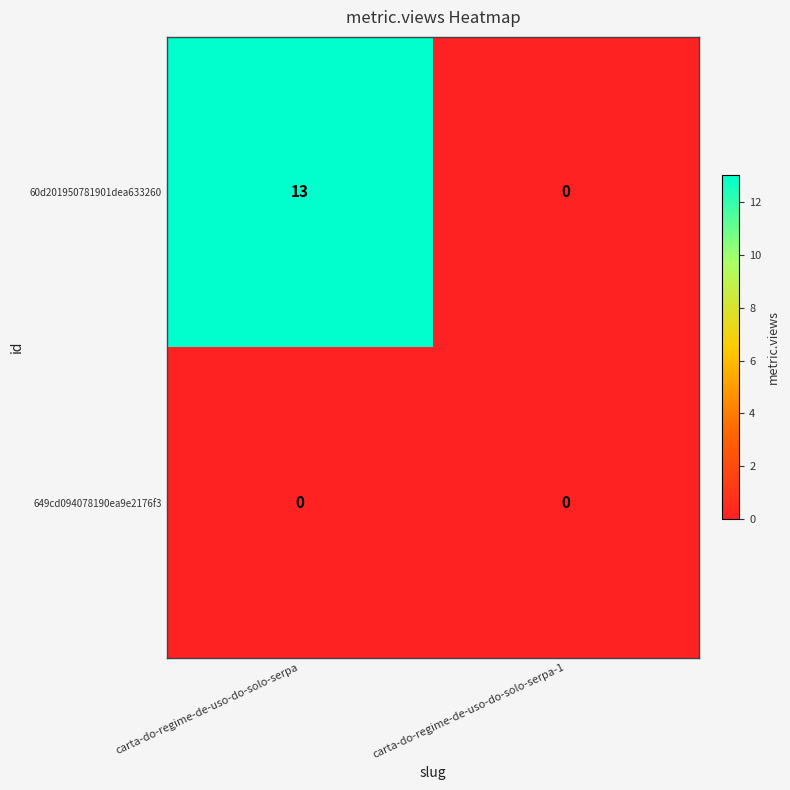

How many series are shown in this chart?

2